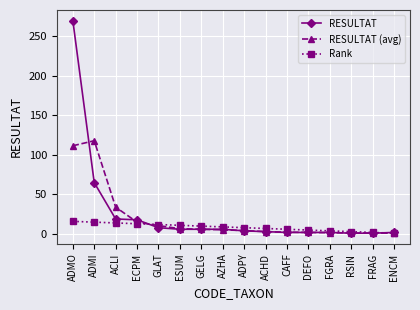

The Rank series shows 12.0 at GLAT. True or false?

True